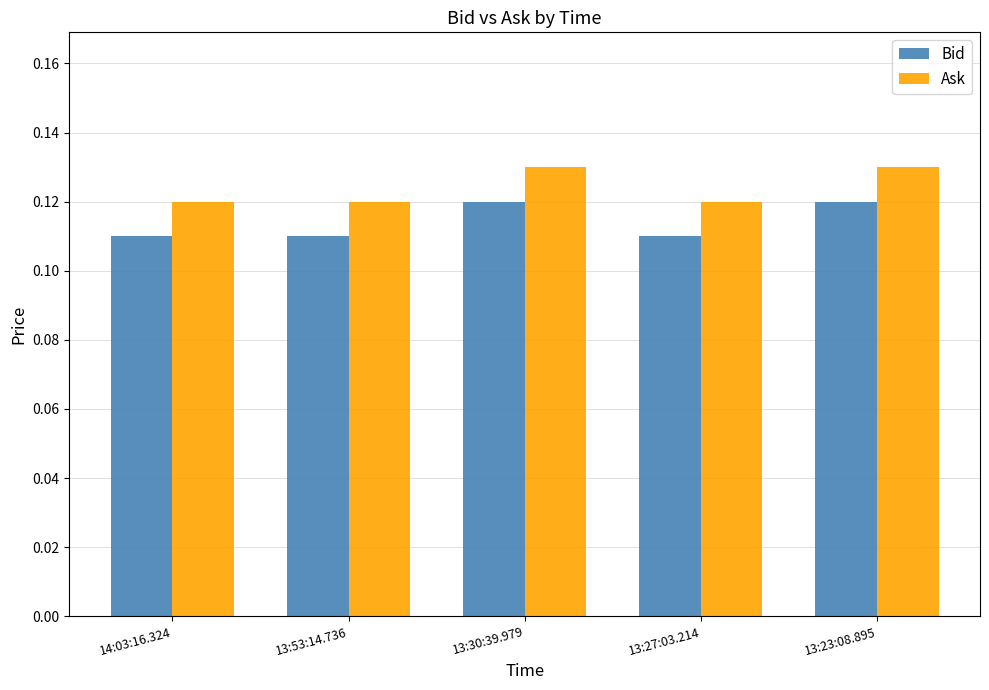

True or false: Bid has a value of 0.2 at 13:30:39.979.

False